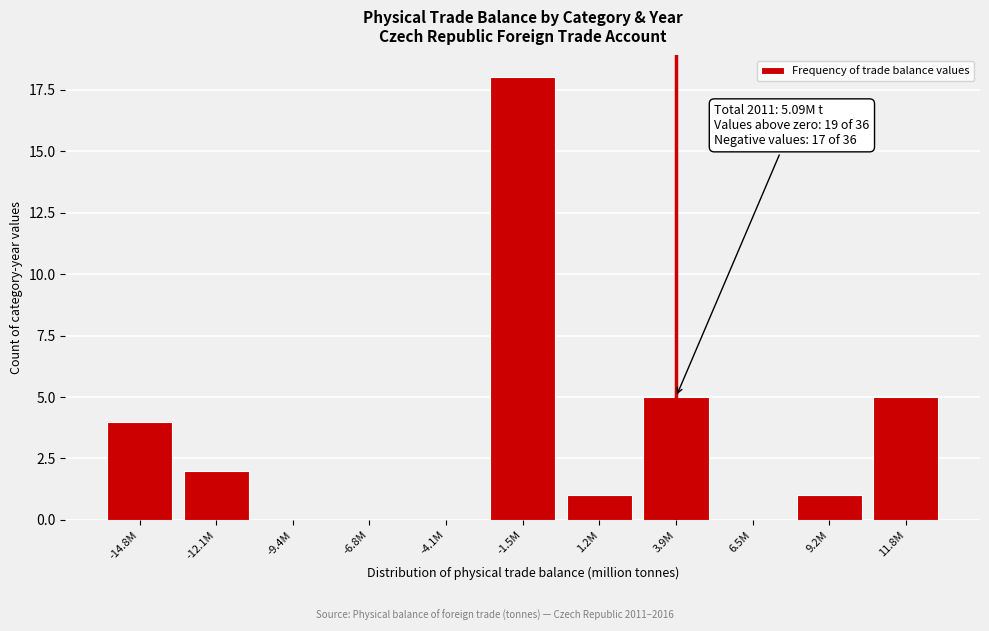

Reading right to left, list all the values displayed in this chart.

11.8M=5	9.2M=1	6.5M=0	3.9M=5	1.2M=1	-1.5M=18	-4.1M=0	-6.8M=0	-9.4M=0	-12.1M=2	-14.8M=4